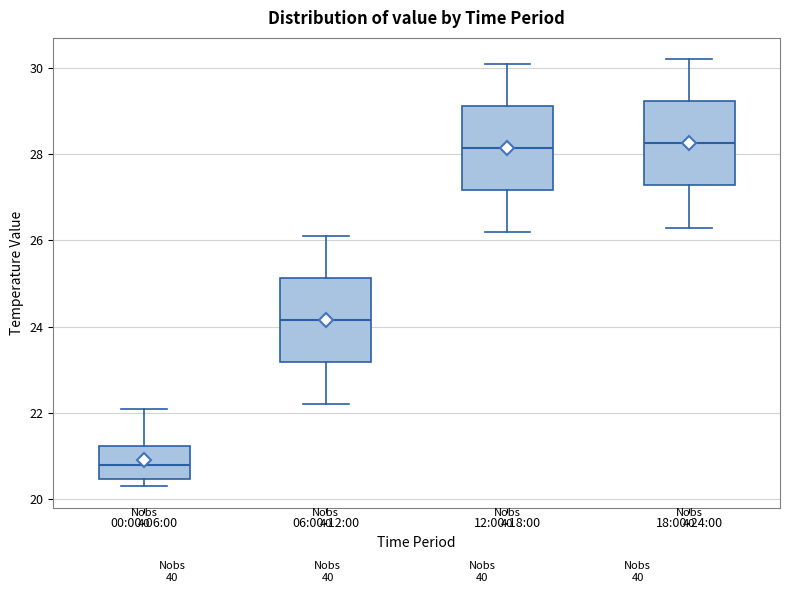

Reading left to right, read every box against the y-axis: the position of its median line, the range the box covers, and the ends of its whiskers. The values are not printed on the chart, so give them approximately, as read against the axis.

00:00-06:00: median 20.8, box 20.4 to 21.2, whiskers 20.4 (just below the box's lower edge) to 22.2
06:00-12:00: median 24.2, box 23.2 to 25.2, whiskers 22.2 to 26.2
12:00-18:00: median 28.2, box 27.2 to 29.2, whiskers 26.2 to 30.2
18:00-24:00: median 28.2, box 27.2 to 29.2, whiskers 26.4 to 30.2